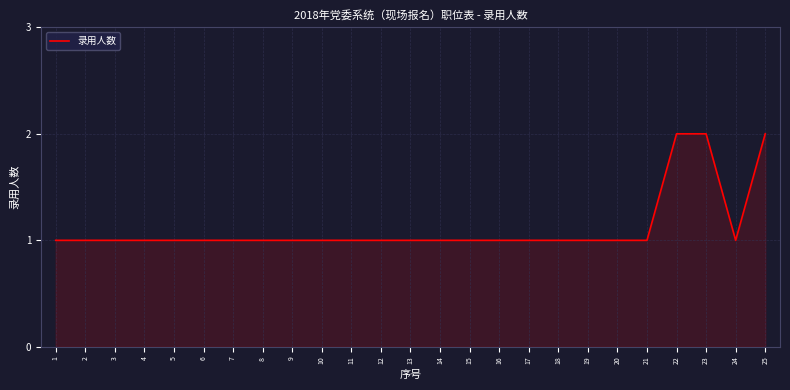

Reading right to left, transcribe all the data shown in this chart.

2	1	2	2	1	1	1	1	1	1	1	1	1	1	1	1	1	1	1	1	1	1	1	1	1